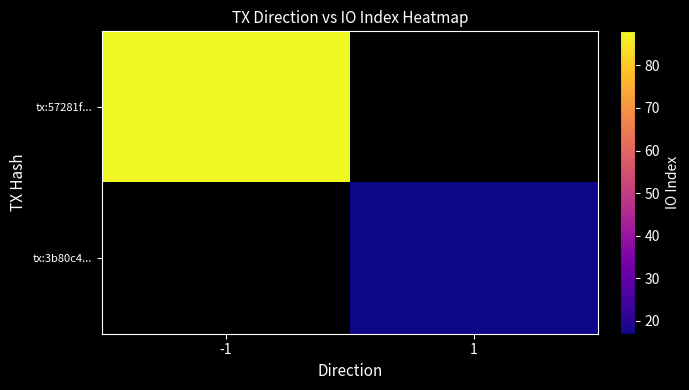

Which has a higher value, 1 or -1?

-1